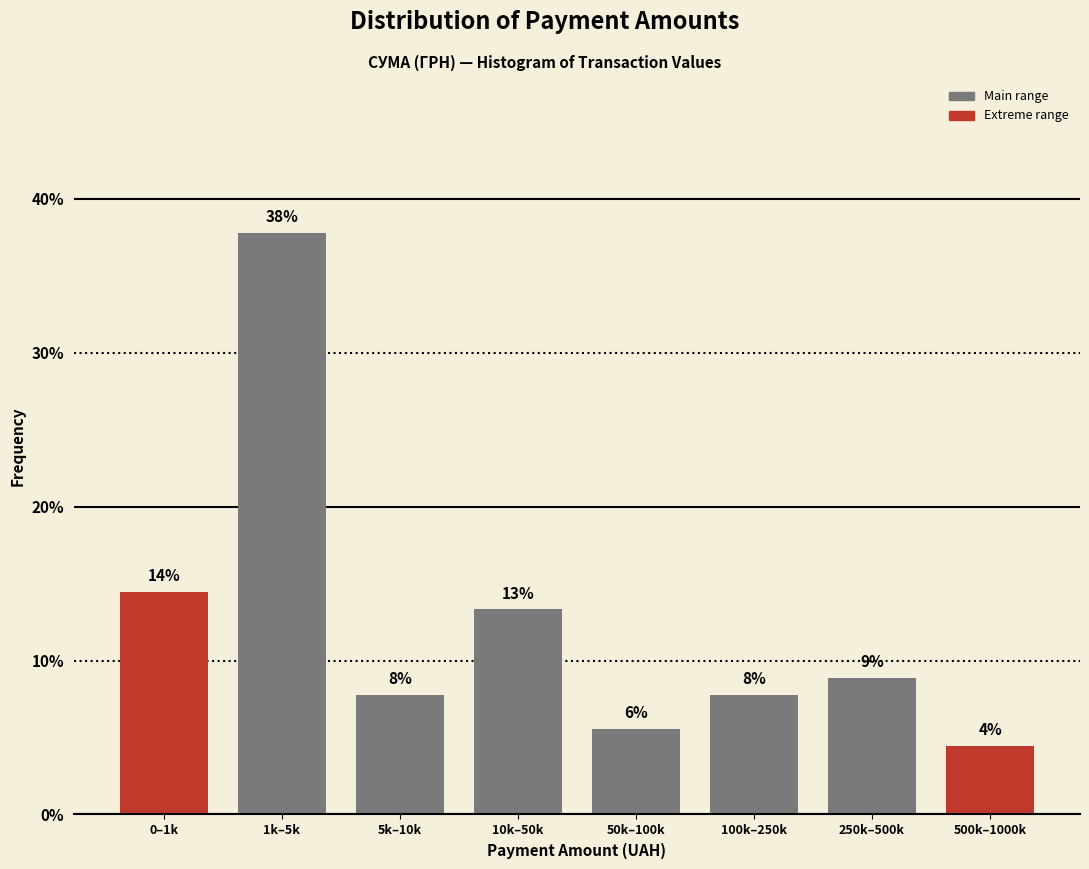

Are the bars horizontal?

No